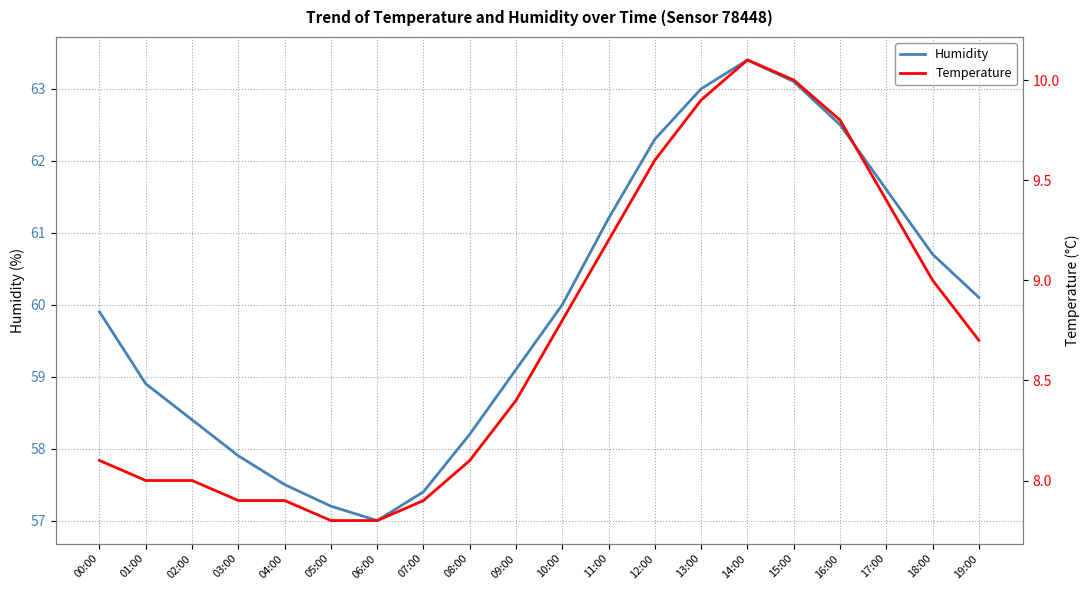

At which label is Temperature closest to 8?

01:00